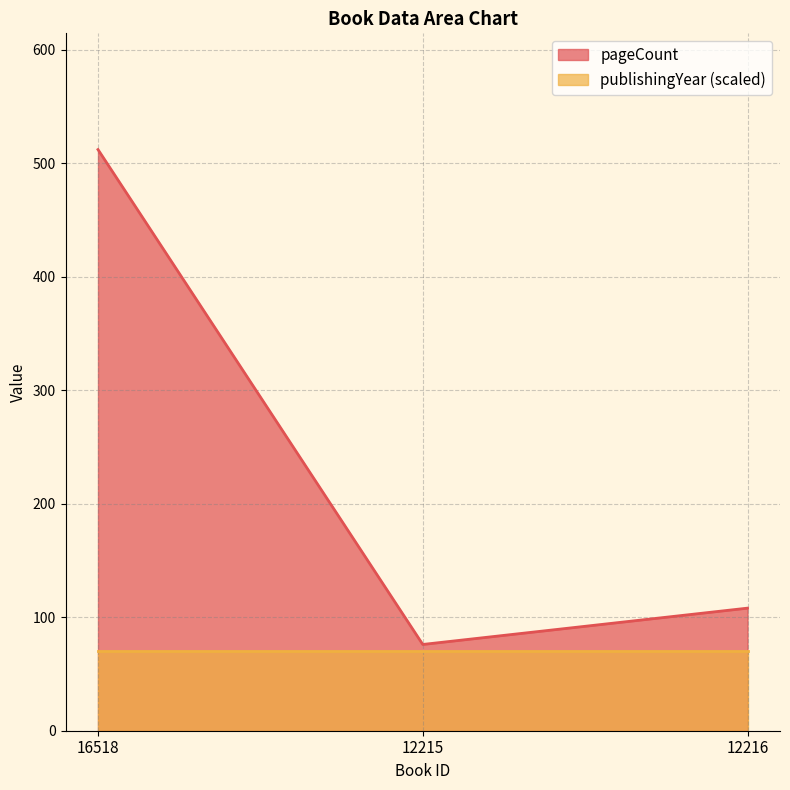

Reading left to right, extract all data points from this chart.

512	76	108